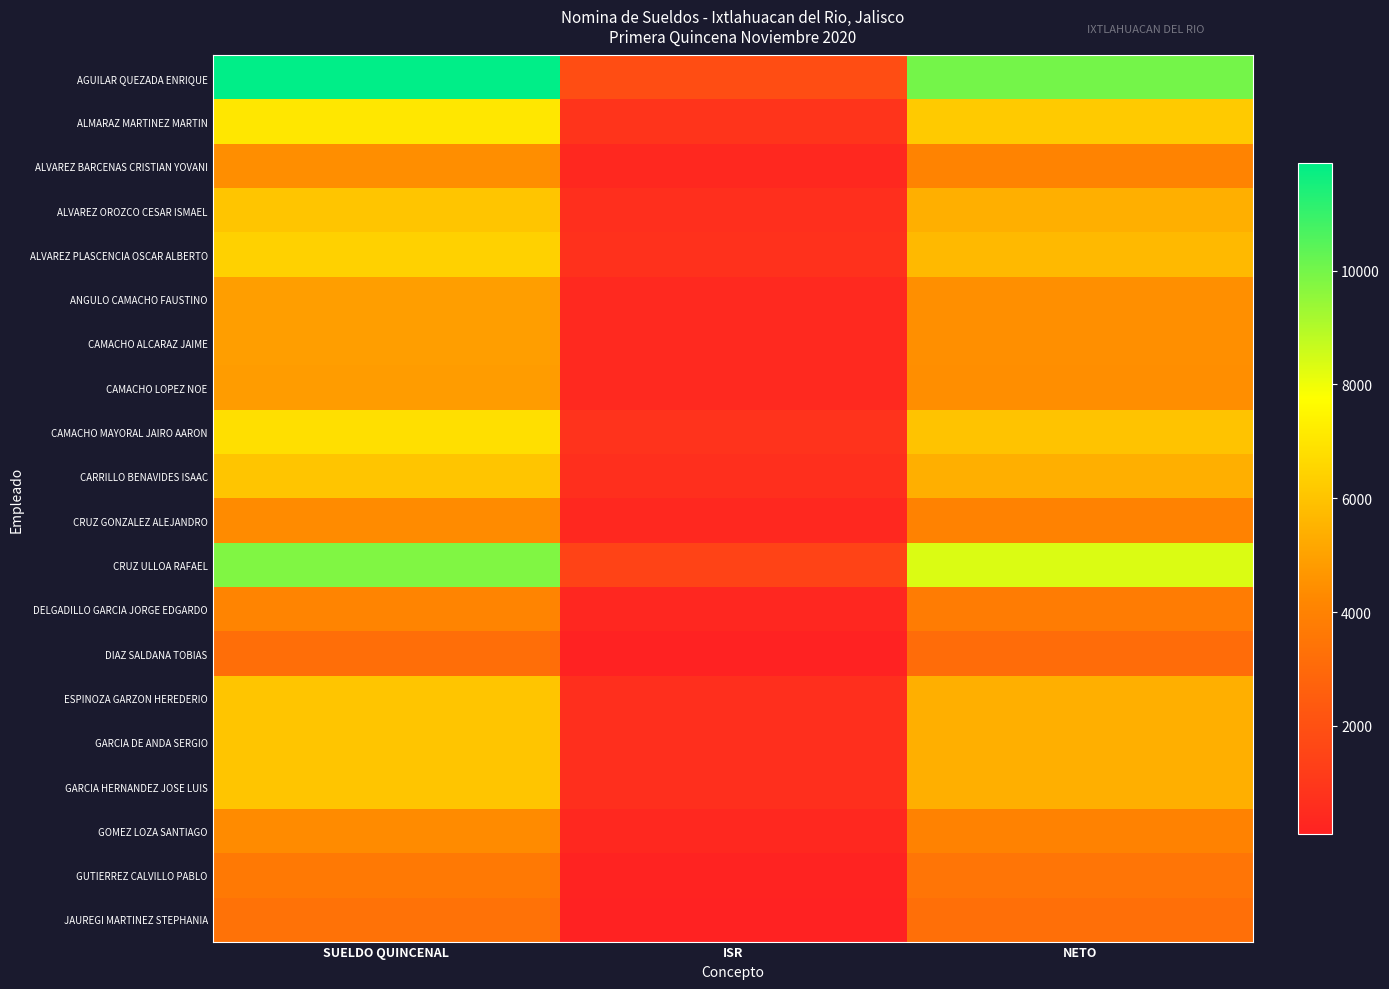

What is the total value across all series at ISR?

12040.4